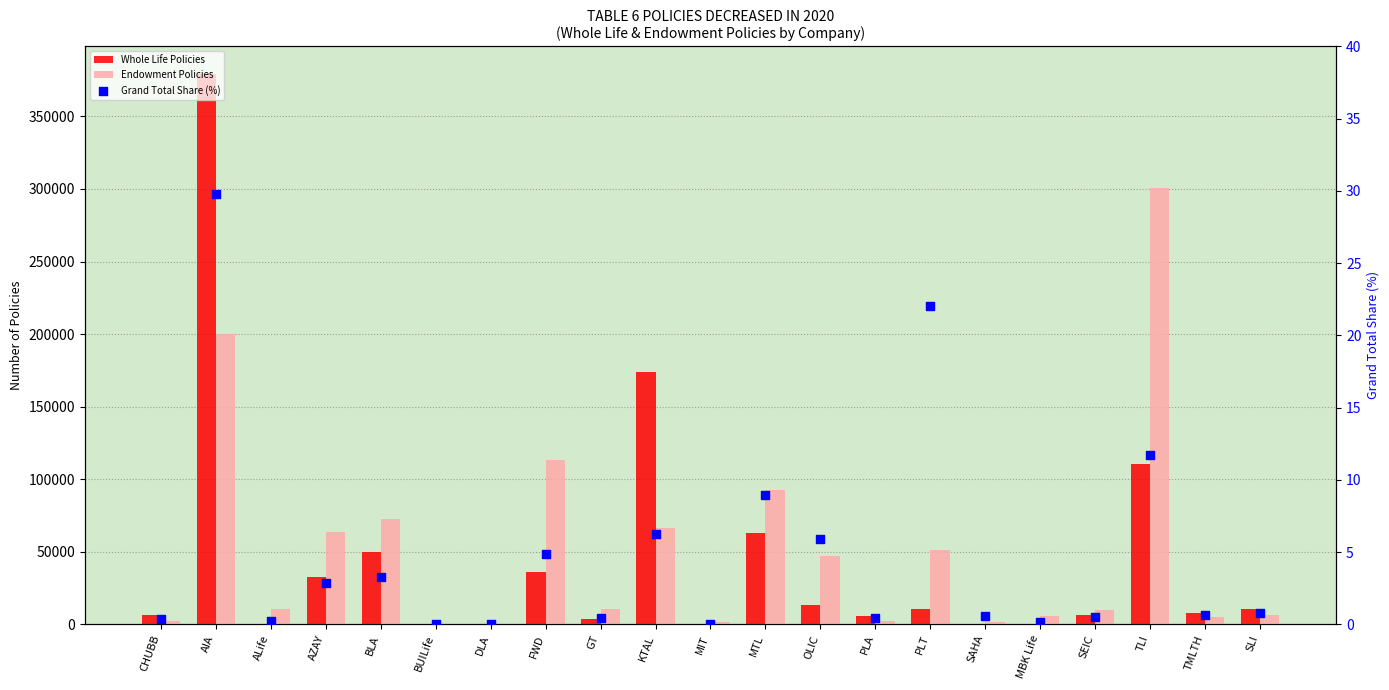

Which series reaches the maximum Y coordinate?

Whole Life Policies